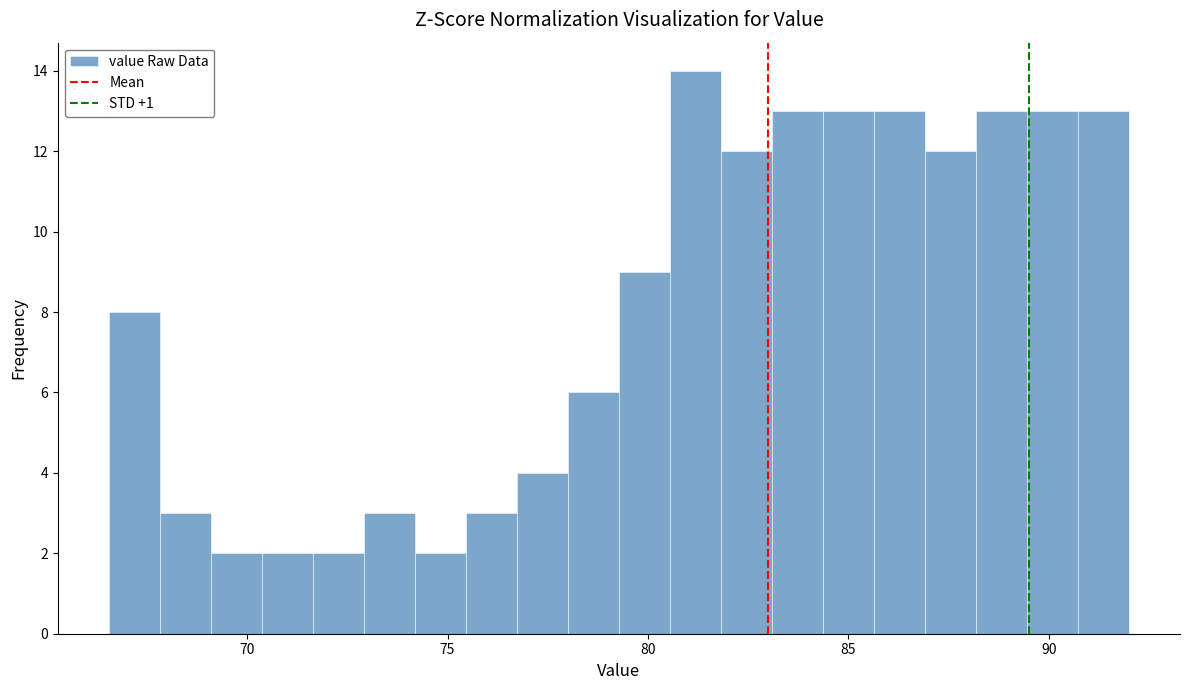

Read against the x-axis, roughly where is the centre of the tallest bar?

81.0